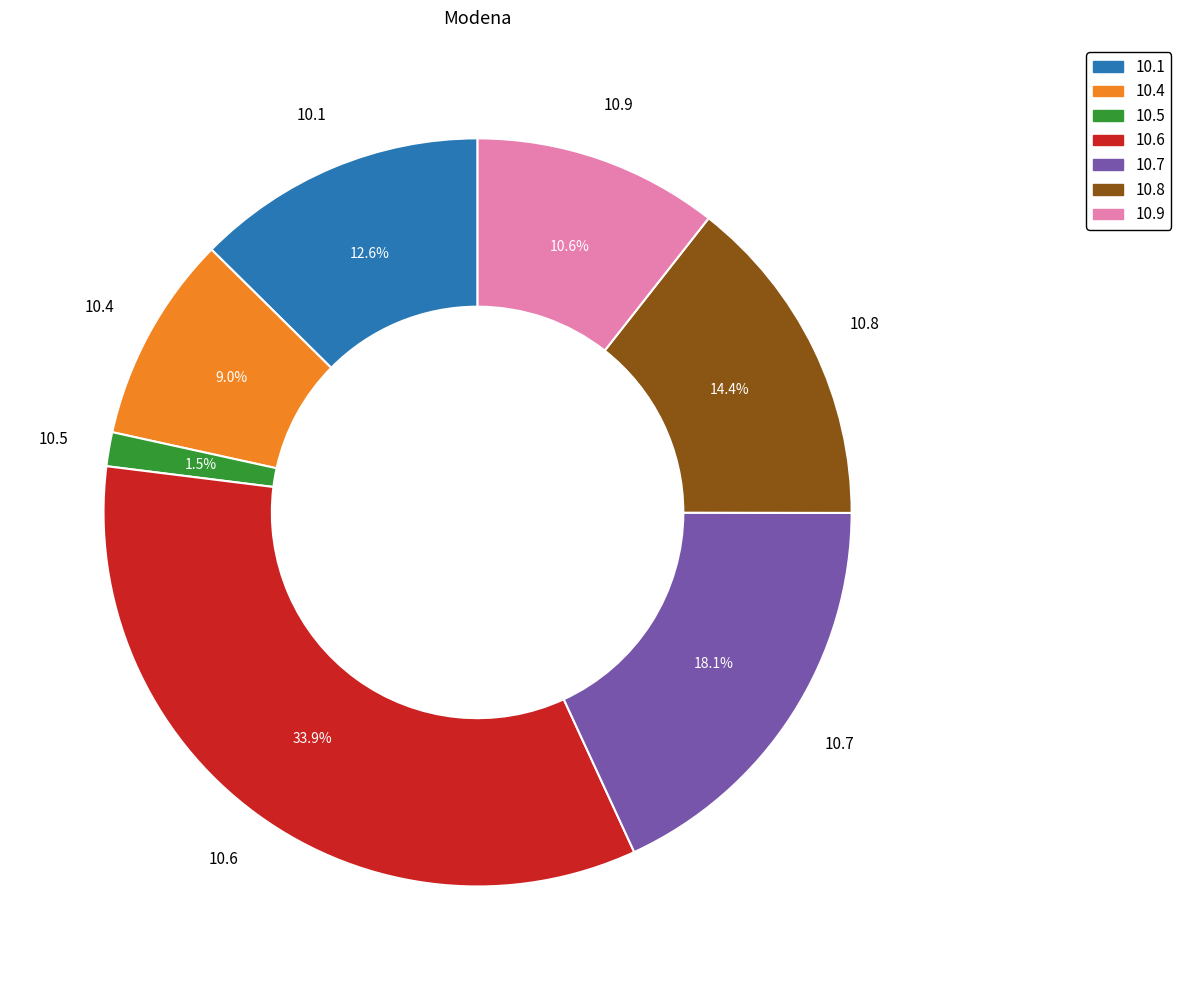

Which category has the biggest portion of the pie?

10.6